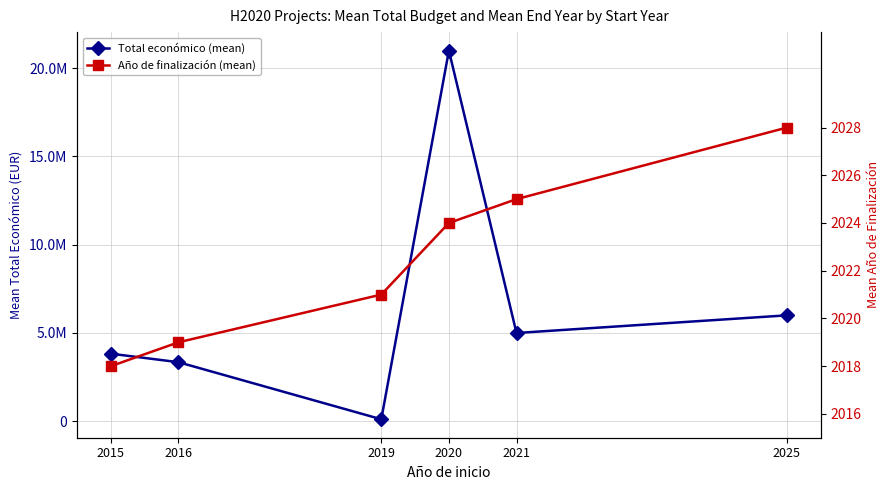

Reading right to left, extract all data points from this chart.

Total económico (mean): 2025=6000000	2021=4999563	2020=20999969	2019=111466	2016=3345256	2015=3827460
Año de finalización (mean): 2025=2028	2021=2025	2020=2024	2019=2021	2016=2019	2015=2018